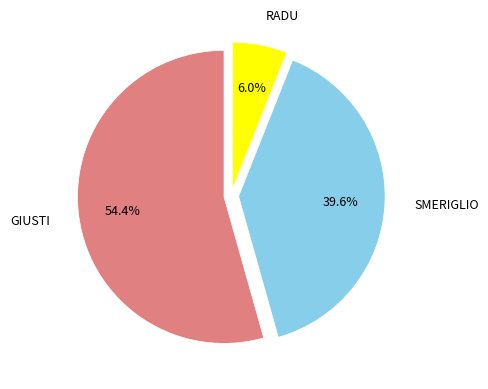

Does any single category account for the majority?

Yes